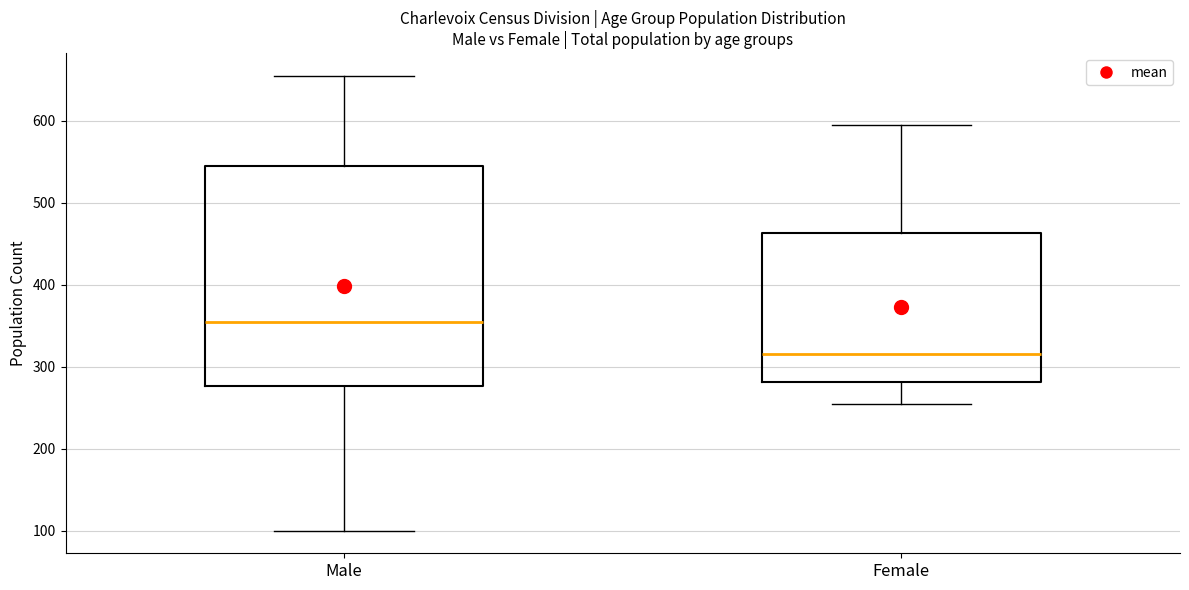

Which box has the highest median line?

Male